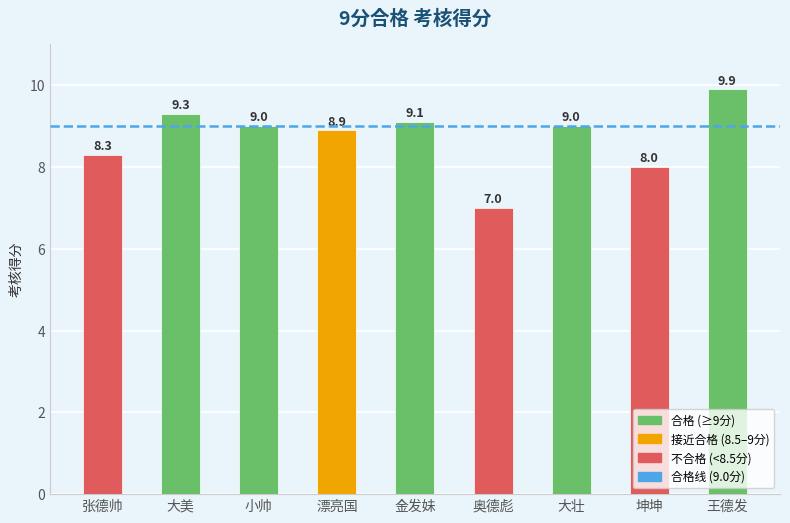

What is the value of the 5th bar from the left?

9.1